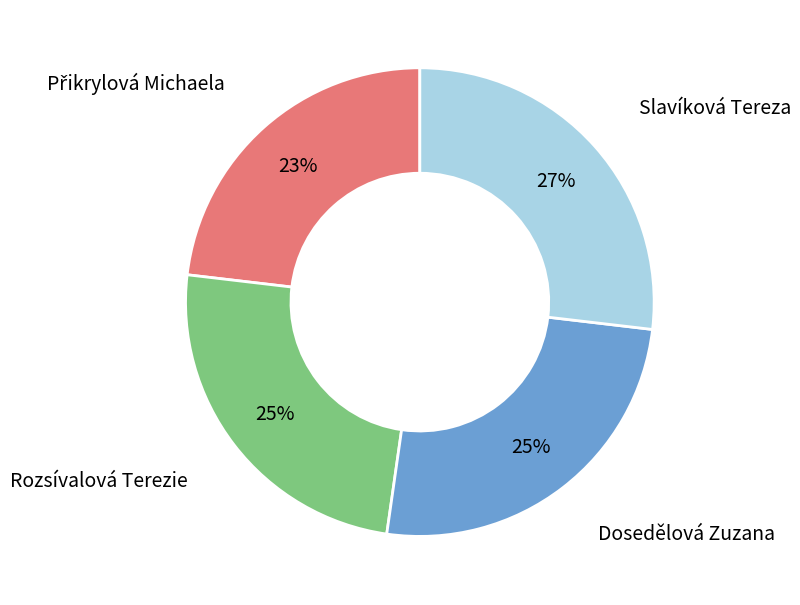

Is there a majority slice in this chart?

No